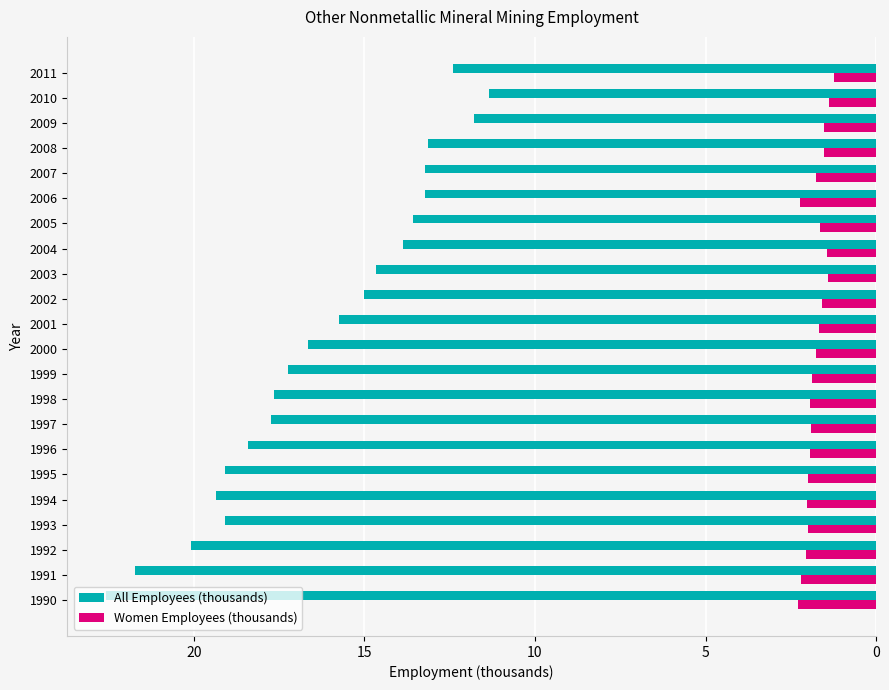

The value of Women Employees (thousands) at 2000 is 1.8. True or false?

True